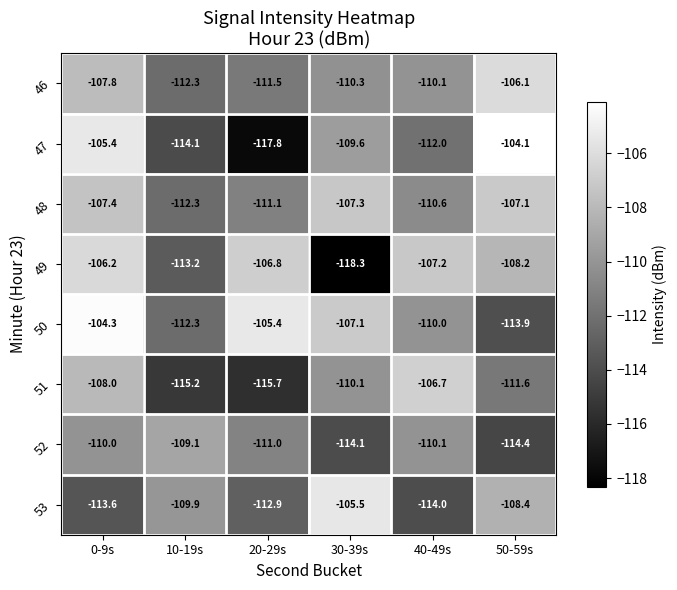

How many data points does each series have?

6